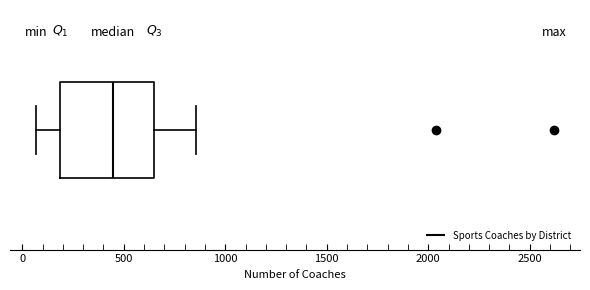

Read this box plot against the x-axis: the position of the median line, the range covered by the box, and the ends of both whiskers. The values are not printed on the chart, so give them approximately, as read against the axis.

median 450, box 200 to 650, whiskers 50 to 850